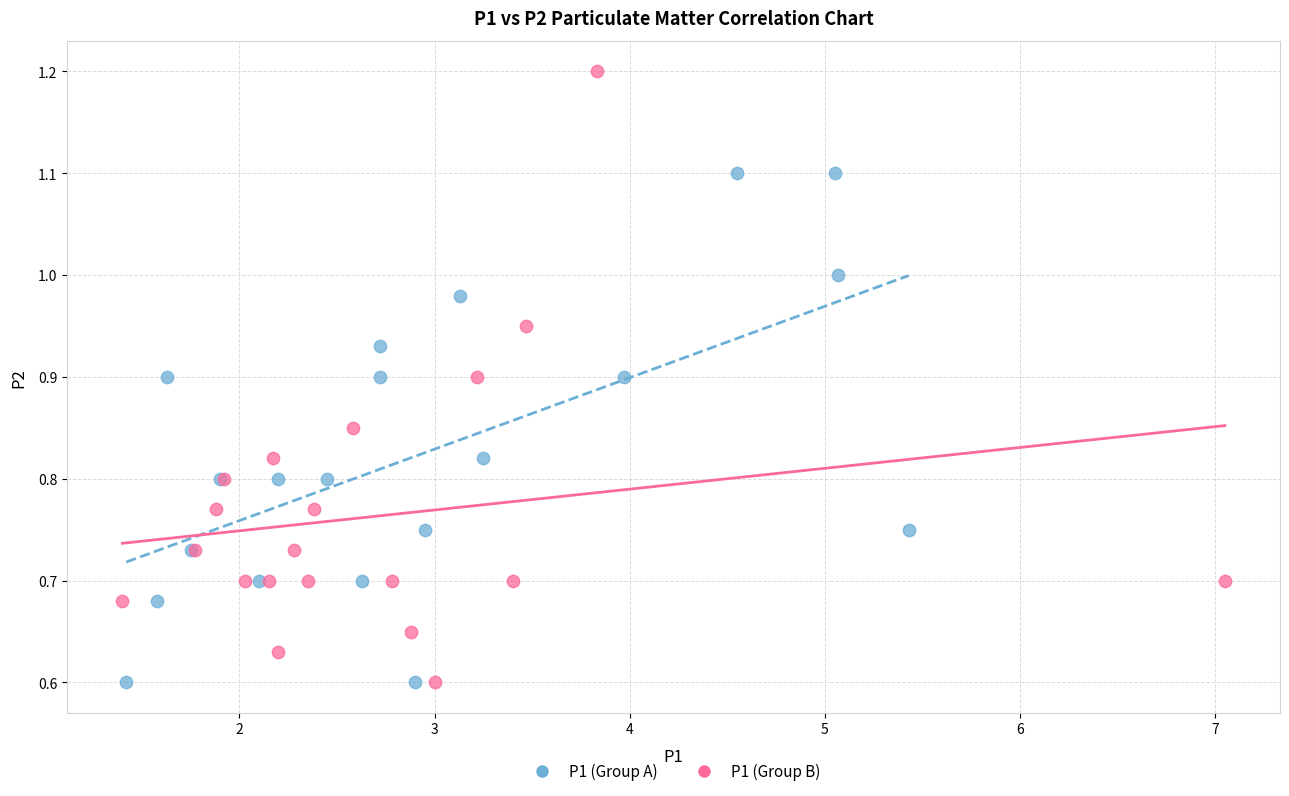

Which series has the widest spread of Y values?

P1 (Group B)